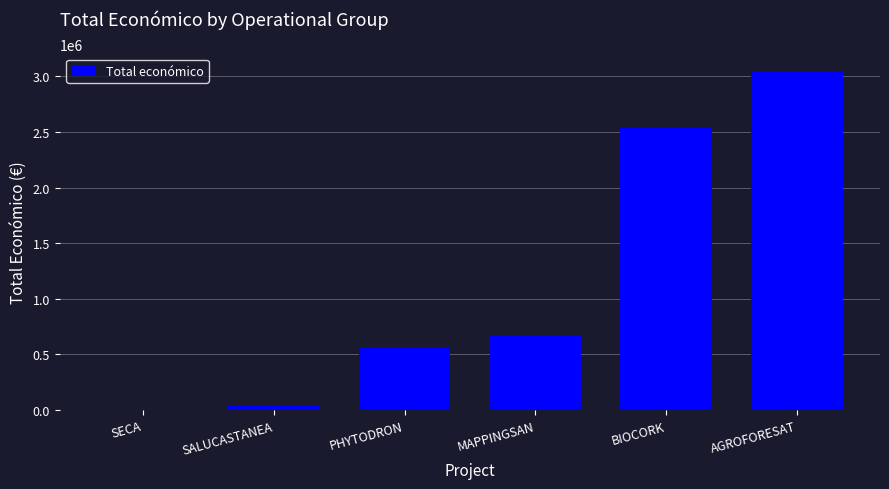

Which has a higher value, MAPPINGSAN or AGROFORESAT?

AGROFORESAT